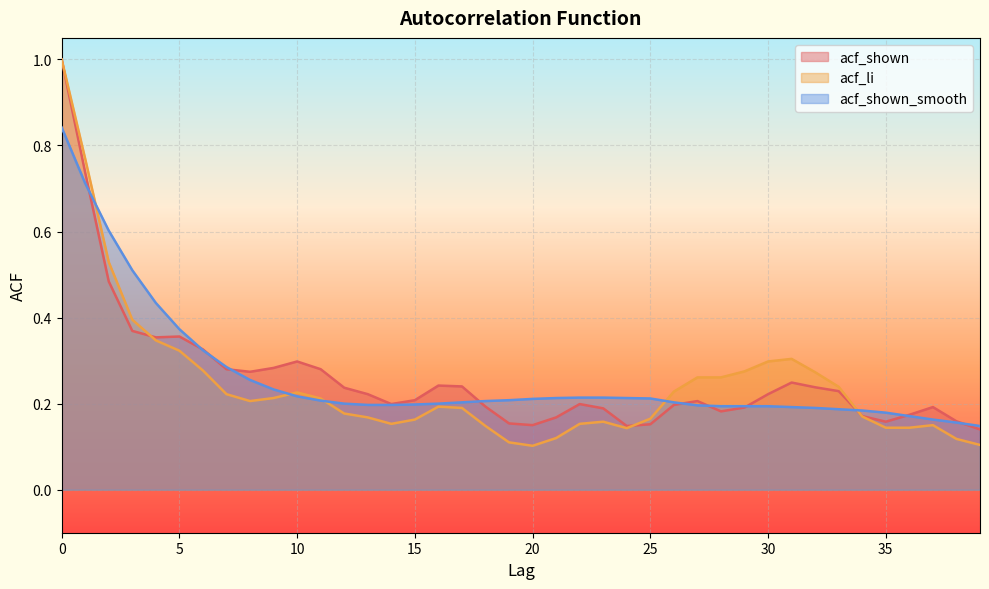

Rank the categories by acf_shown_smooth value from lowest to highest.

39, 38, 37, 36, 35, 34, 33, 32, 31, 28, 29, 30, 27, 13, 14, 15, 12, 16, 17, 26, 18, 11, 19, 20, 25, 21, 24, 22, 23, 10, 9, 8, 7, 6, 5, 4, 3, 2, 1, 0